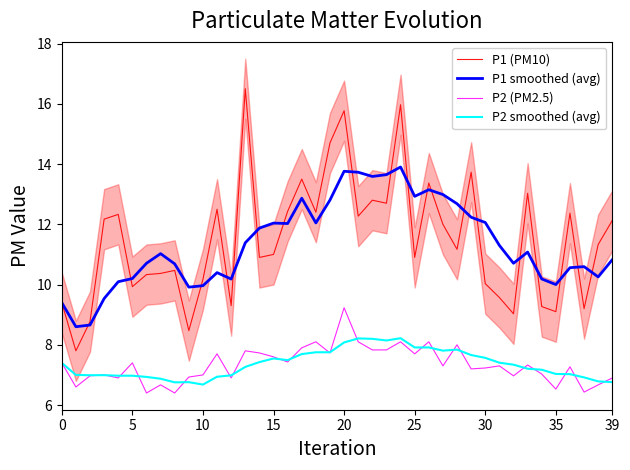

What is the highest value of the P1 smoothed (avg) series?

13.9